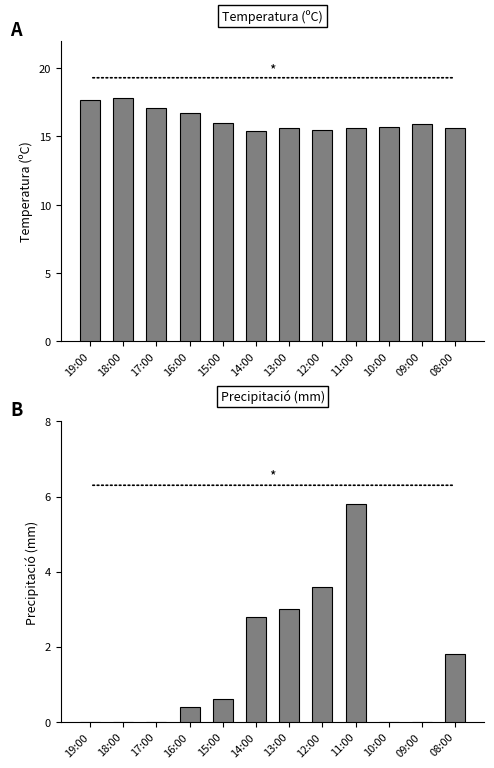

Is it true that Precipitació (mm) equals 3.8 at 10:00?

False